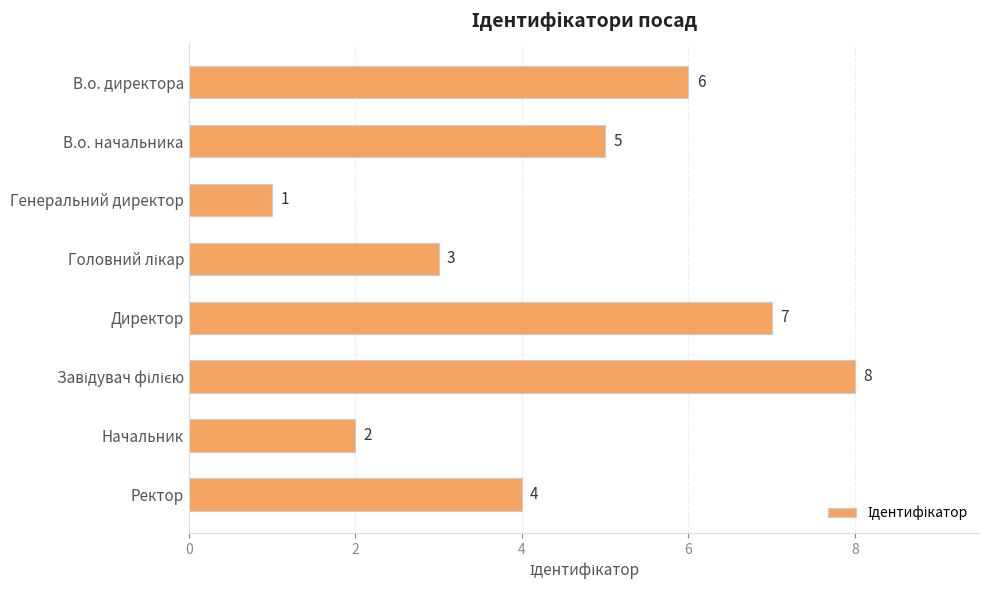

How many values are between 3 and 7?

5